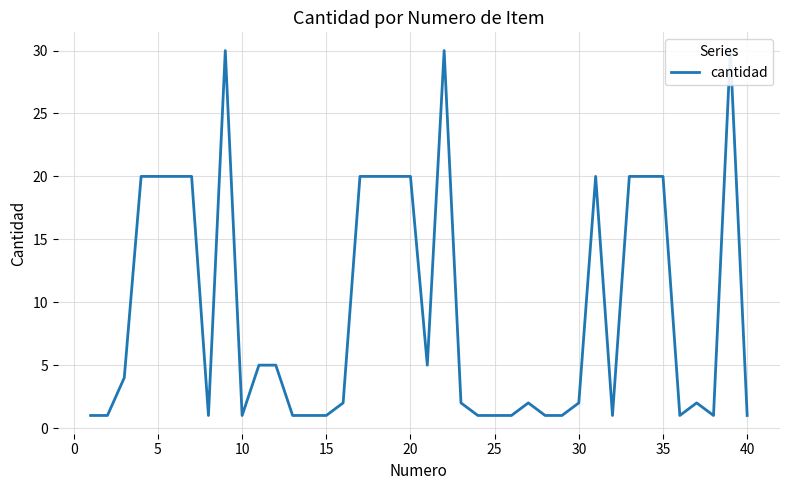

What is the sum of all values?

375